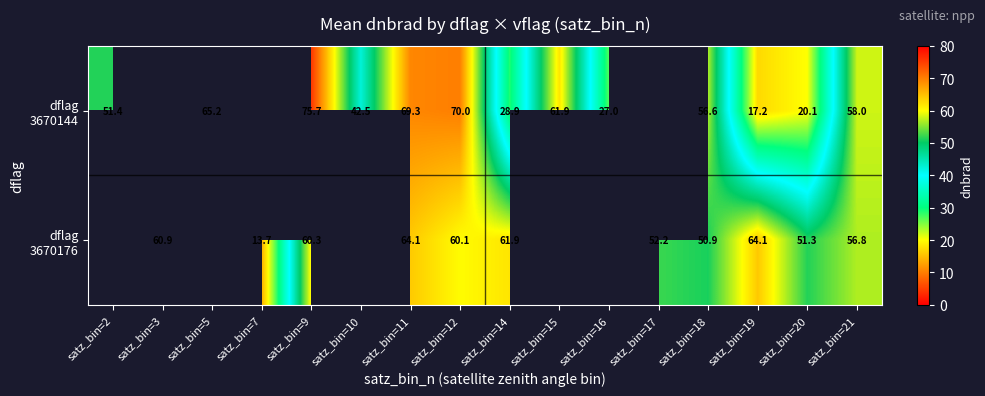

How many values in dflag 3670176 are above zero?

11